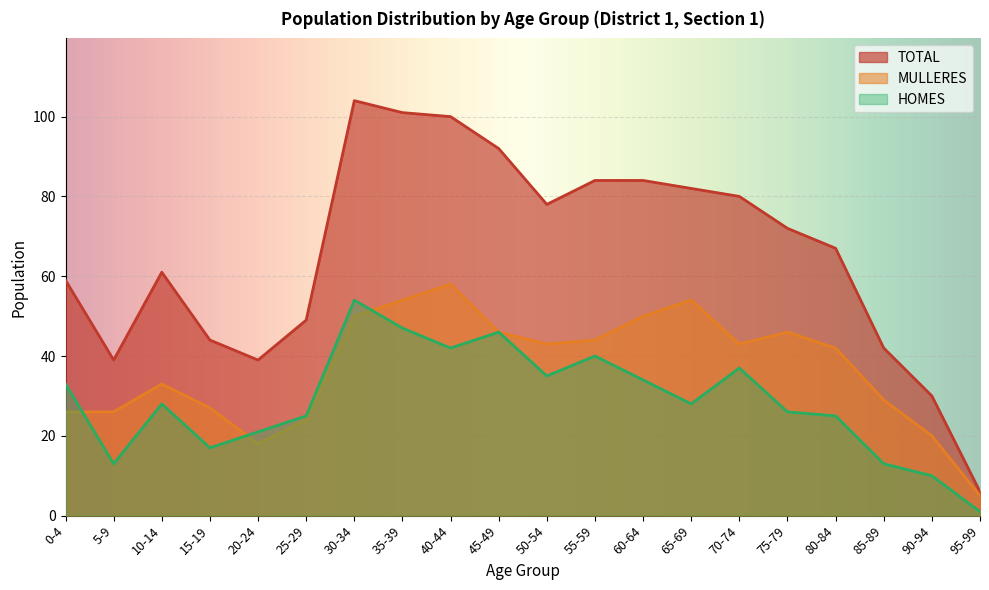

Reading left to right, list all the values displayed in this chart.

HOMES: 0-4=33	5-9=13	10-14=28	15-19=17	20-24=21	25-29=25	30-34=54	35-39=47	40-44=42	45-49=46	50-54=35	55-59=40	60-64=34	65-69=28	70-74=37	75-79=26	80-84=25	85-89=13	90-94=10	95-99=1
MULLERES: 0-4=26	5-9=26	10-14=33	15-19=27	20-24=18	25-29=24	30-34=50	35-39=54	40-44=58	45-49=46	50-54=43	55-59=44	60-64=50	65-69=54	70-74=43	75-79=46	80-84=42	85-89=29	90-94=20	95-99=5
TOTAL: 0-4=59	5-9=39	10-14=61	15-19=44	20-24=39	25-29=49	30-34=104	35-39=101	40-44=100	45-49=92	50-54=78	55-59=84	60-64=84	65-69=82	70-74=80	75-79=72	80-84=67	85-89=42	90-94=30	95-99=6